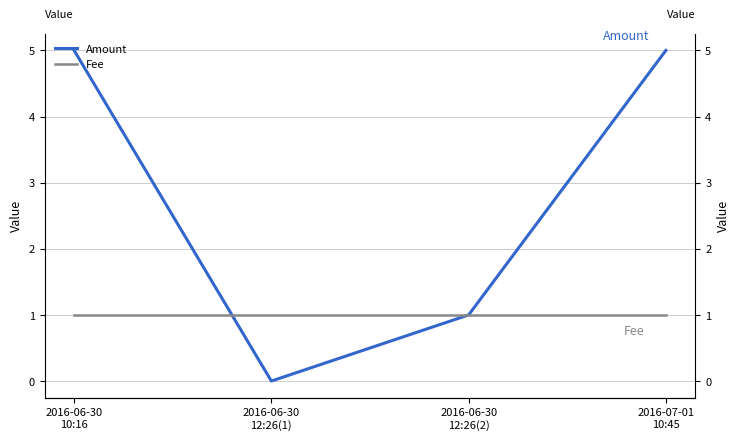

True or false: Fee and Amount cross at least once.

True